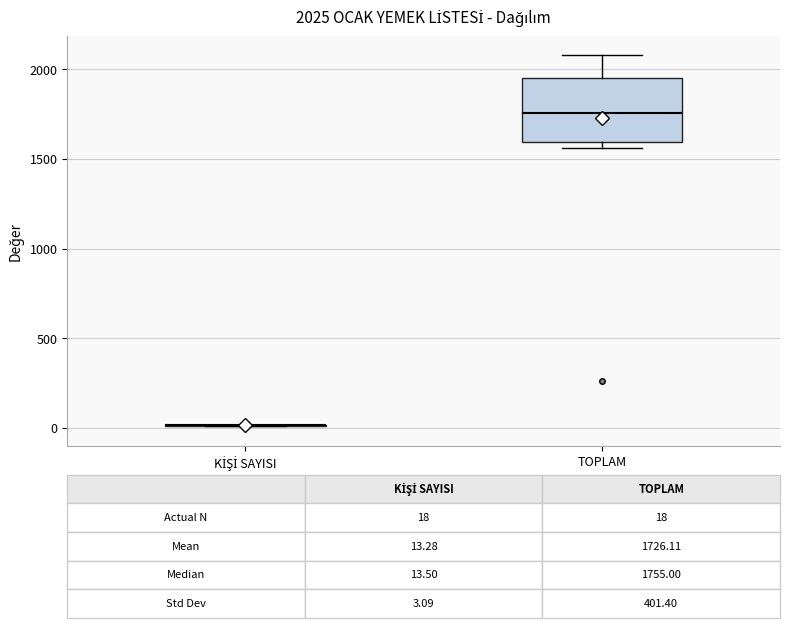

Comparing the boxes themselves (not the whiskers), which one is the tallest?

TOPLAM